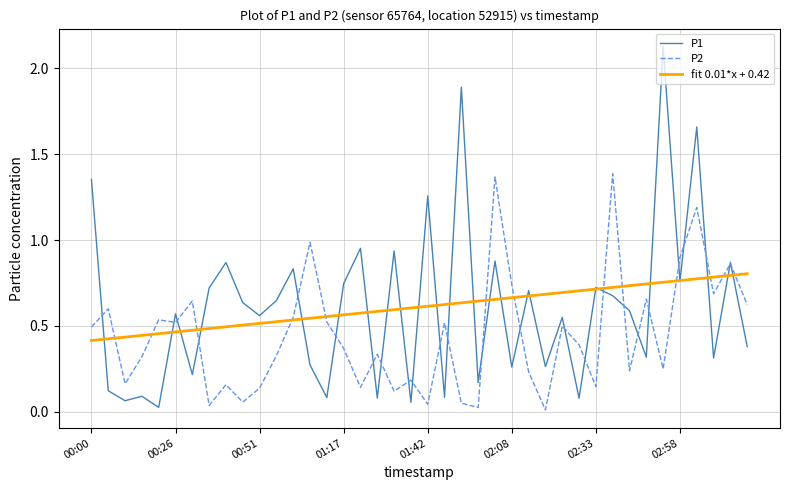

List the series in order of their peak value, lowest first.

fit 0.01*x + 0.42, P2, P1